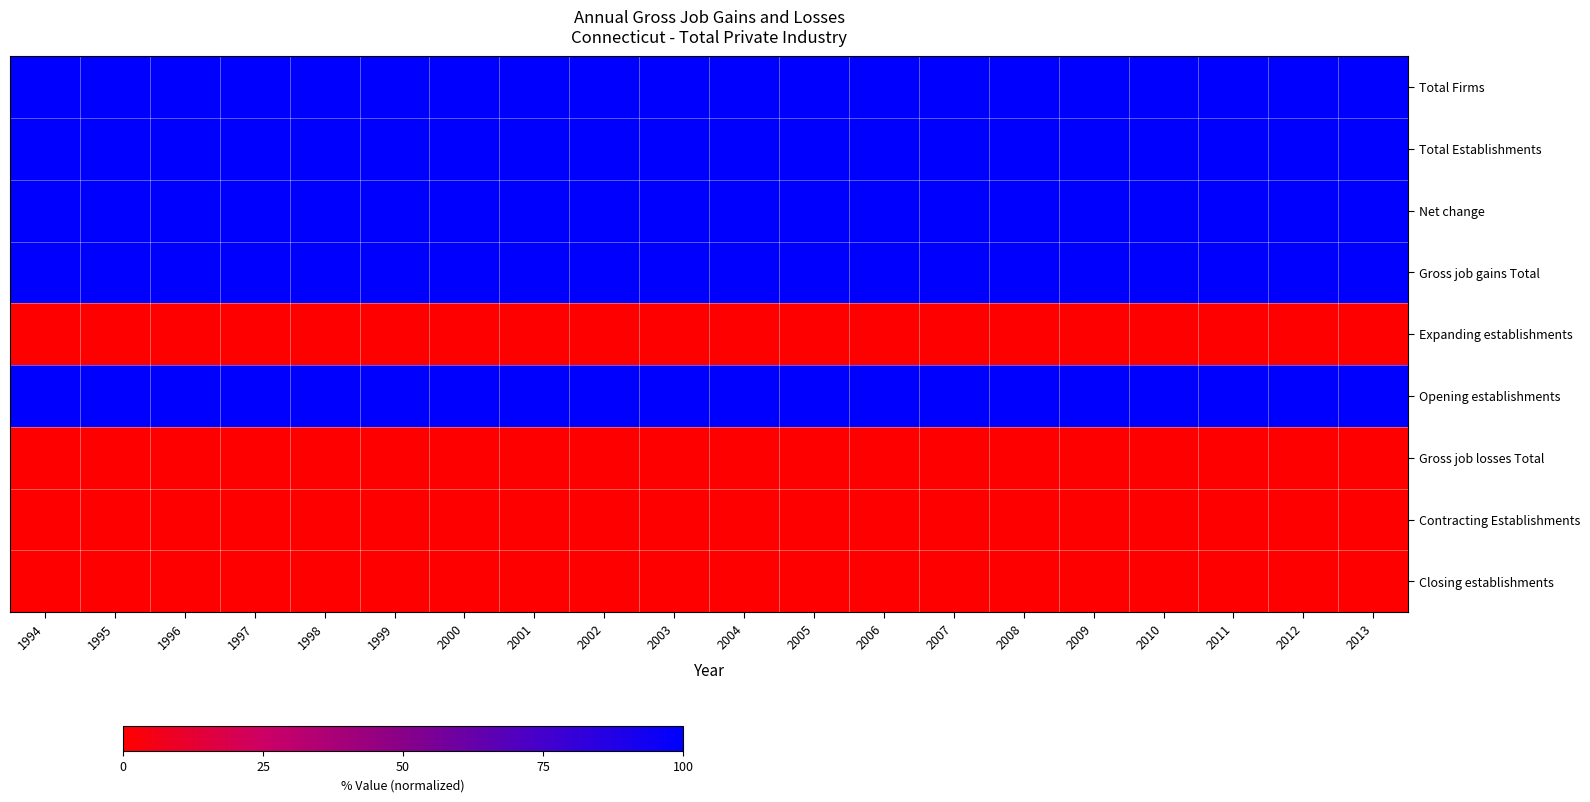

What is the difference between the highest and lowest values at 2004?

100